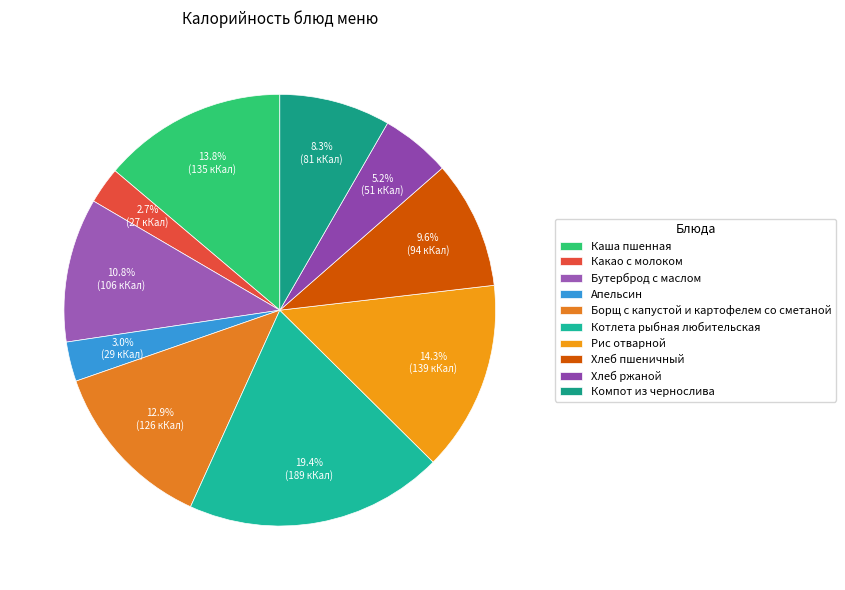

What is the ratio of the value at Бутерброд с маслом to the value at Хлеб пшеничный?

1.1